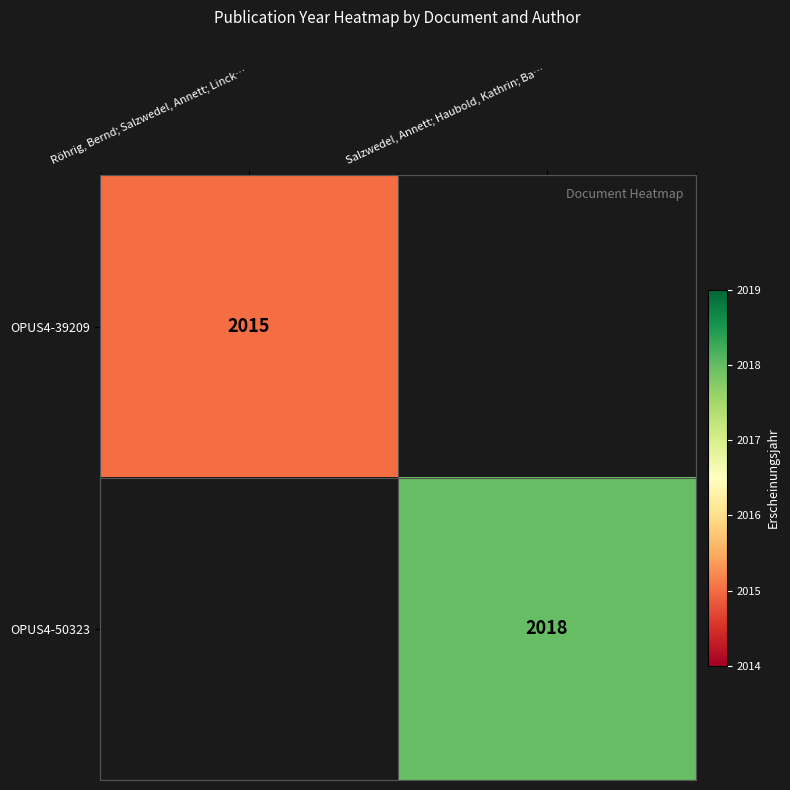

At which category is the sum across all series the highest?

Salzwedel, Annett; Haubold, Kathrin; Ba…